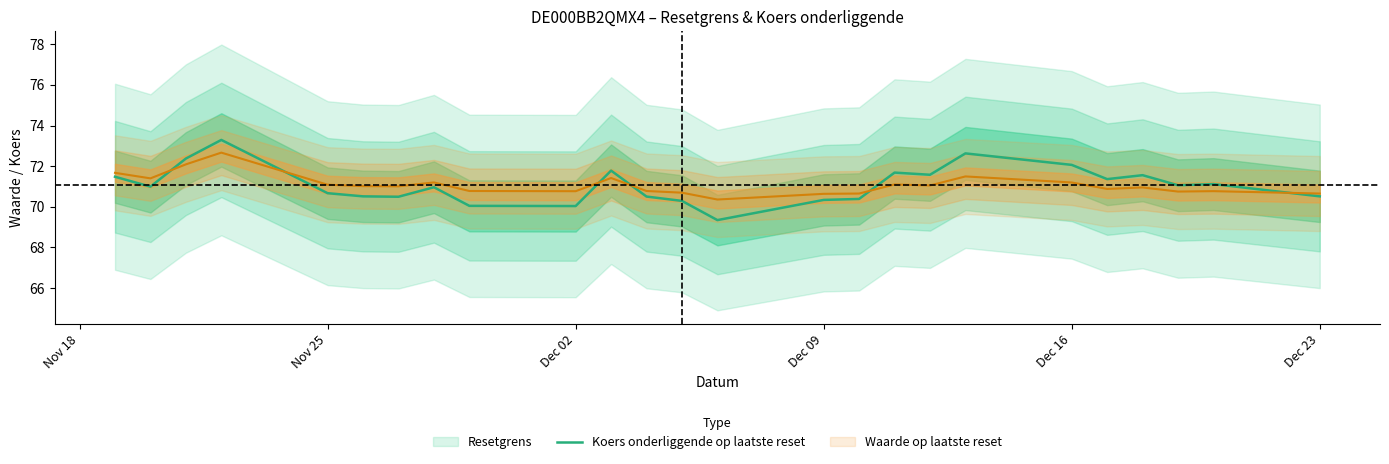

How many points are higher than both their immediate neighbors (excluding endpoints)?

7